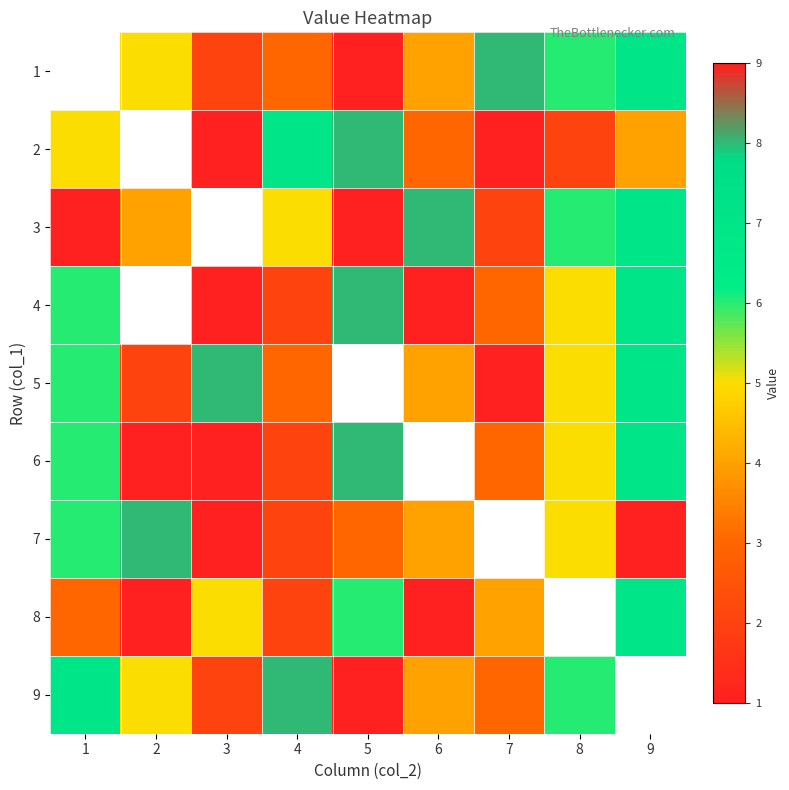

The value of 1 at 3 is 1.0. True or false?

False